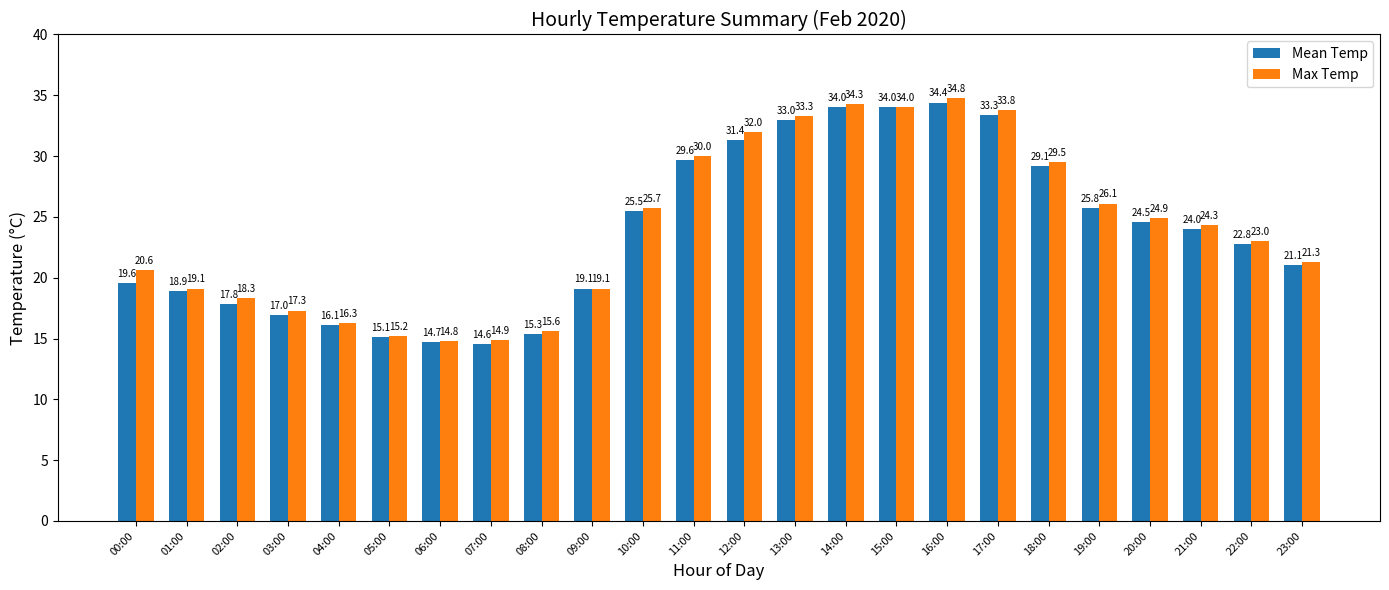

What is the difference between the maximum and minimum values in the Max Temp series?

20.0